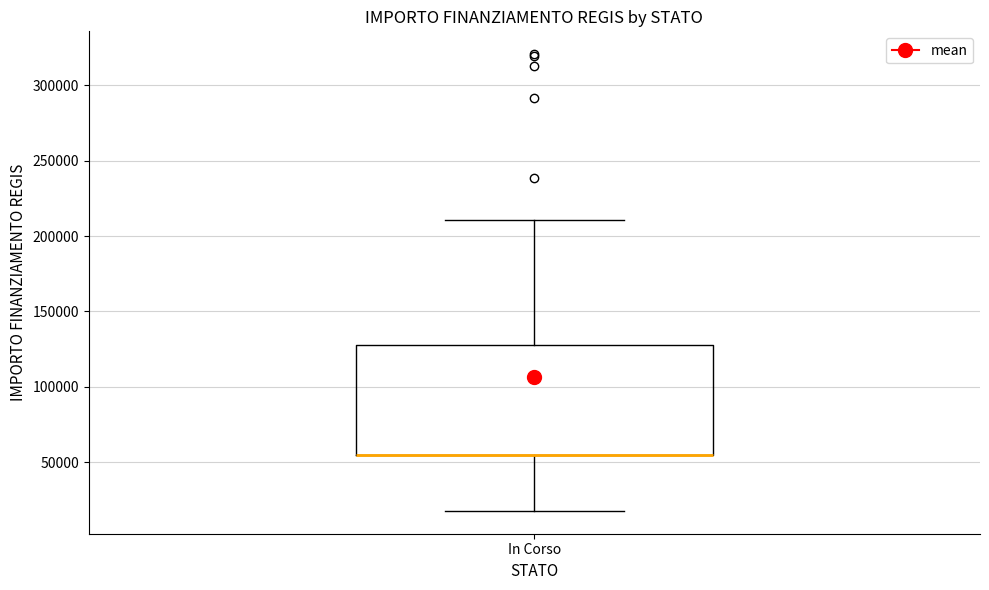

Transcribe this box plot: give where the median line is, the range the box spans, and where the two whiskers end, as read against the y-axis. The values are not printed on the chart, so give them approximately, as read against the axis.

median 55000 (drawn on the box's lower edge), box 55000 to 130000, whiskers 20000 to 210000